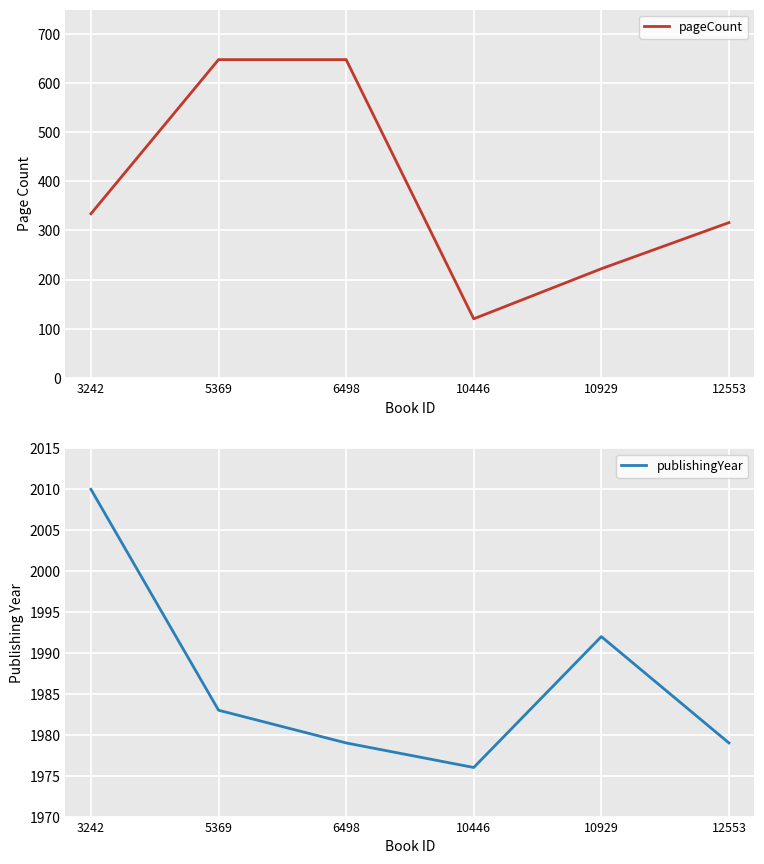

Which label corresponds to the largest value in the chart?

3242